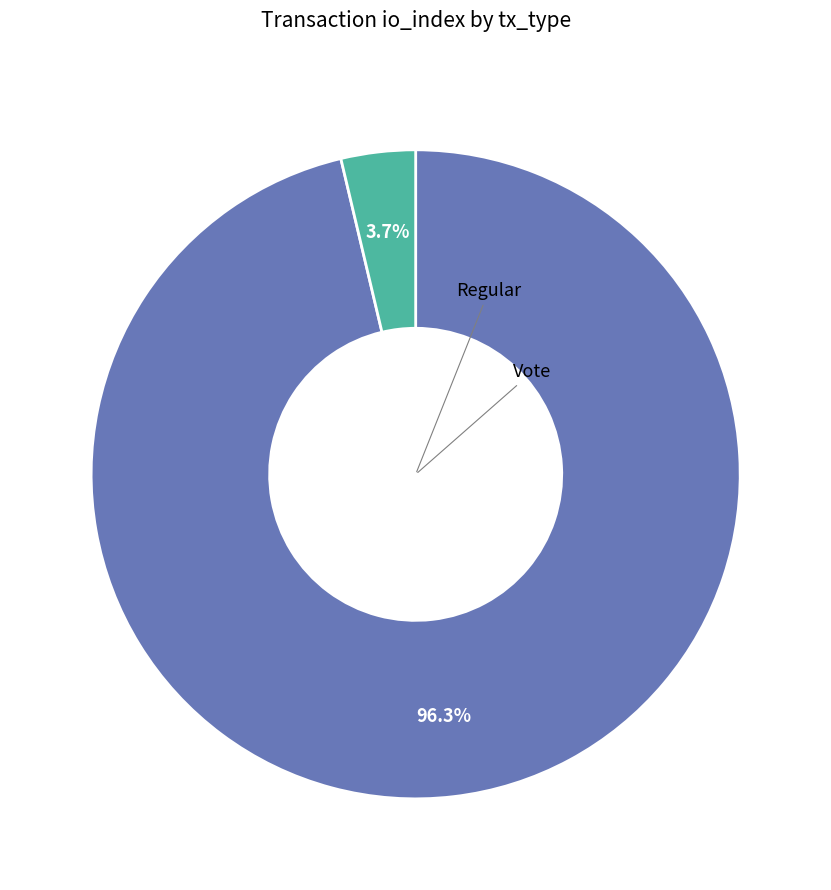

To the nearest percent, what portion does Regular represent?

96%